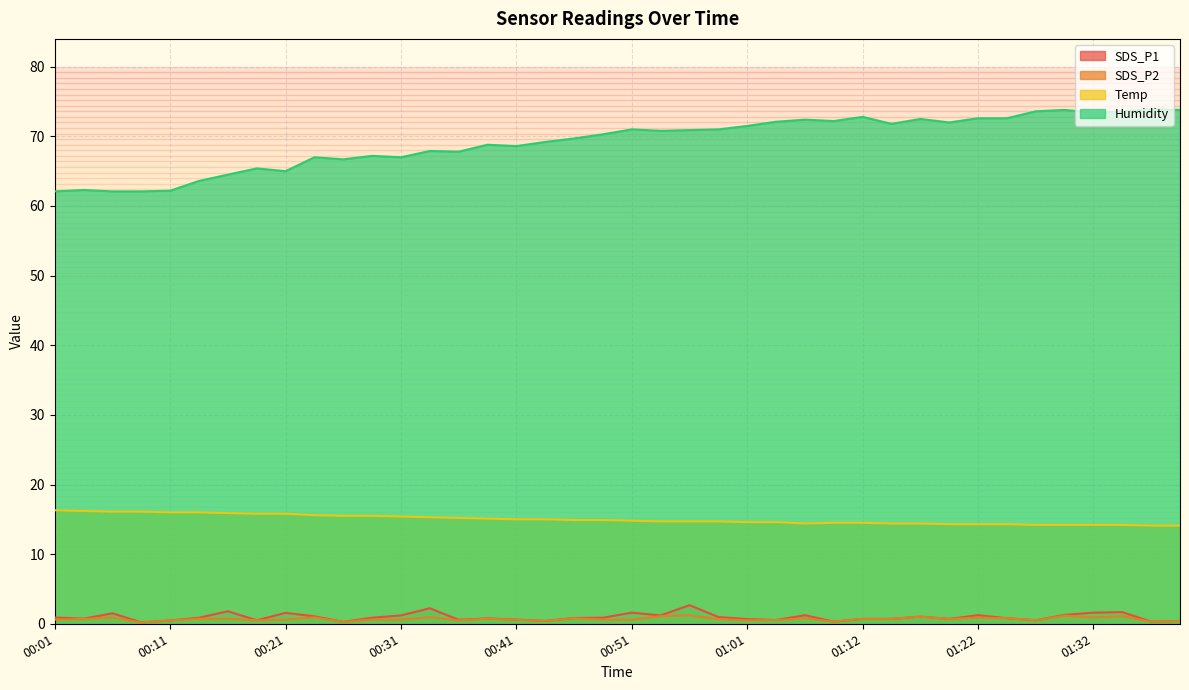

What is the total value across all series at 00:06?

80.6